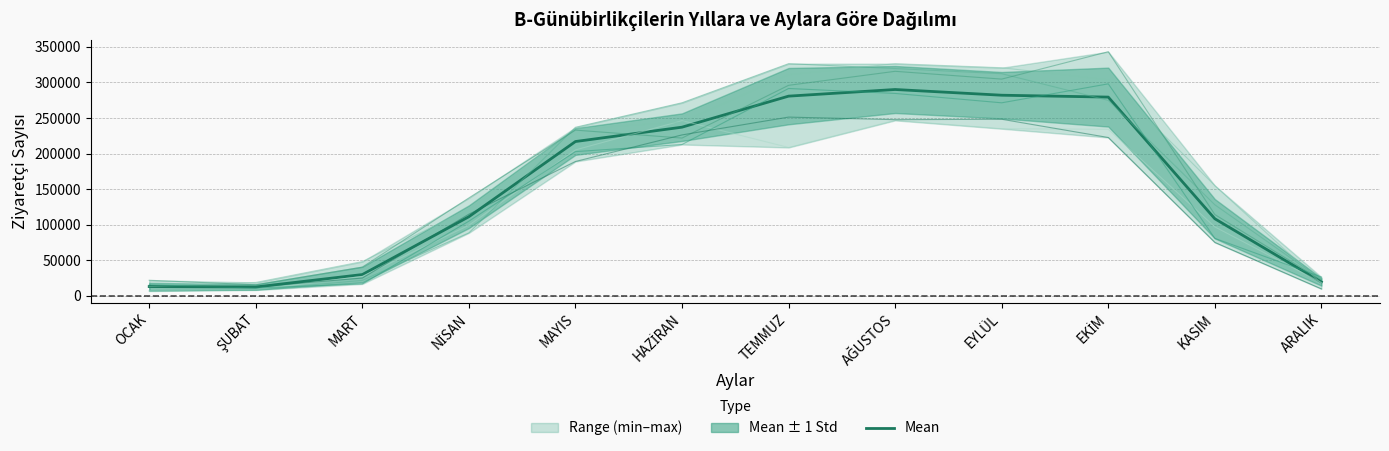

What is the difference between the values at KASIM and OCAK?

95320.5